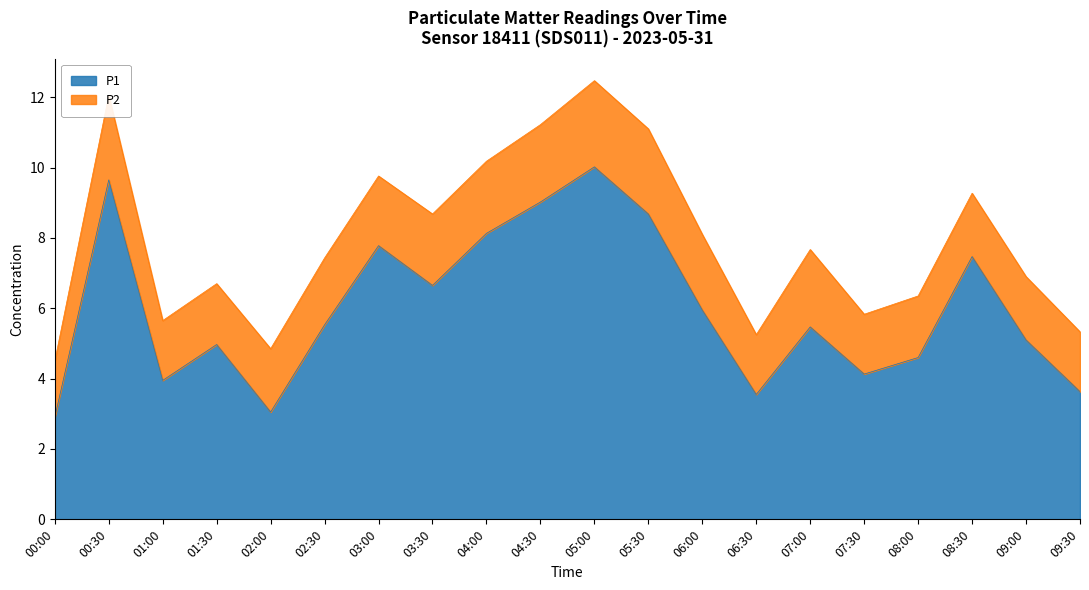

Rank the categories by value from lowest to highest.

00:00, 02:00, 06:30, 09:30, 01:00, 07:30, 08:00, 01:30, 09:00, 07:00, 02:30, 06:00, 03:30, 08:30, 03:00, 04:00, 05:30, 04:30, 00:30, 05:00